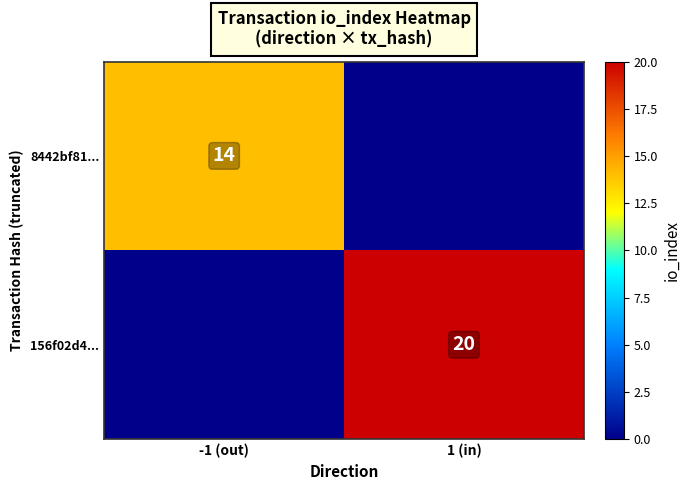

Is the value of 8442bf81... at -1 (out) greater than the value of 156f02d4... at 1 (in)?

No